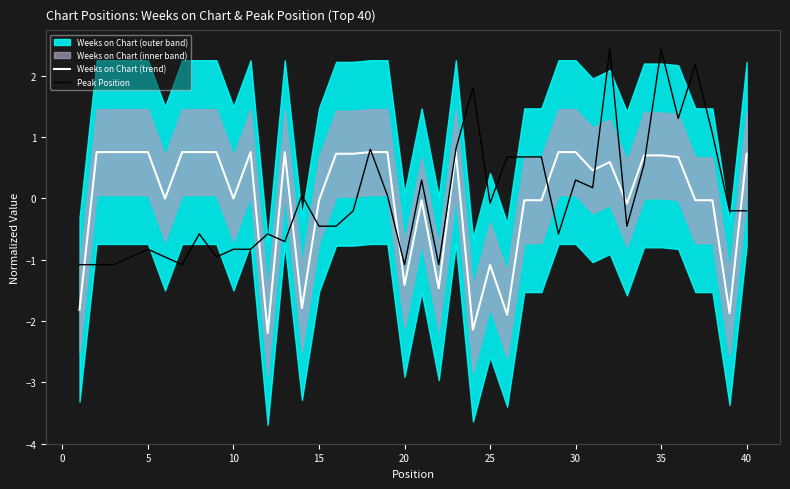

How many values in Peak Position are below zero?

23